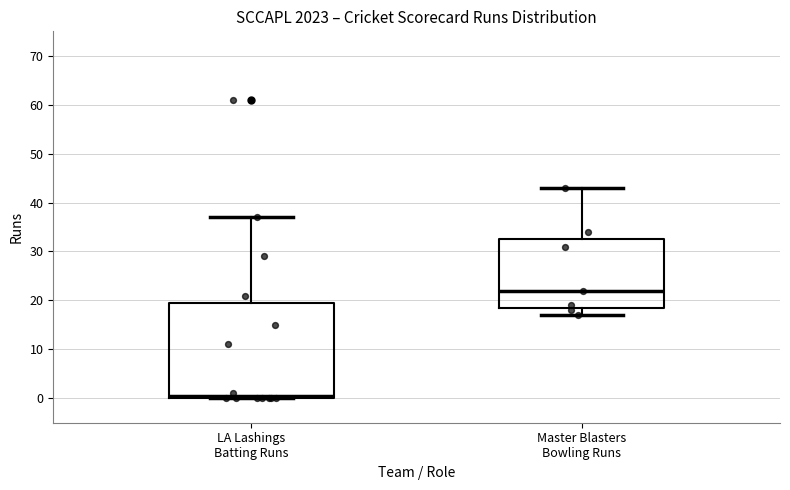

Reading left to right, transcribe this box plot: for each box, give where its median line is, the range the box spans, and where its two whiskers end, as read against the y-axis. The values are not printed on the chart, so give them approximately, as read against the axis.

LA Lashings Batting Runs: median 1, box 0 to 20, whiskers 0 to 37
Master Blasters Bowling Runs: median 22, box 19 to 33, whiskers 17 to 43